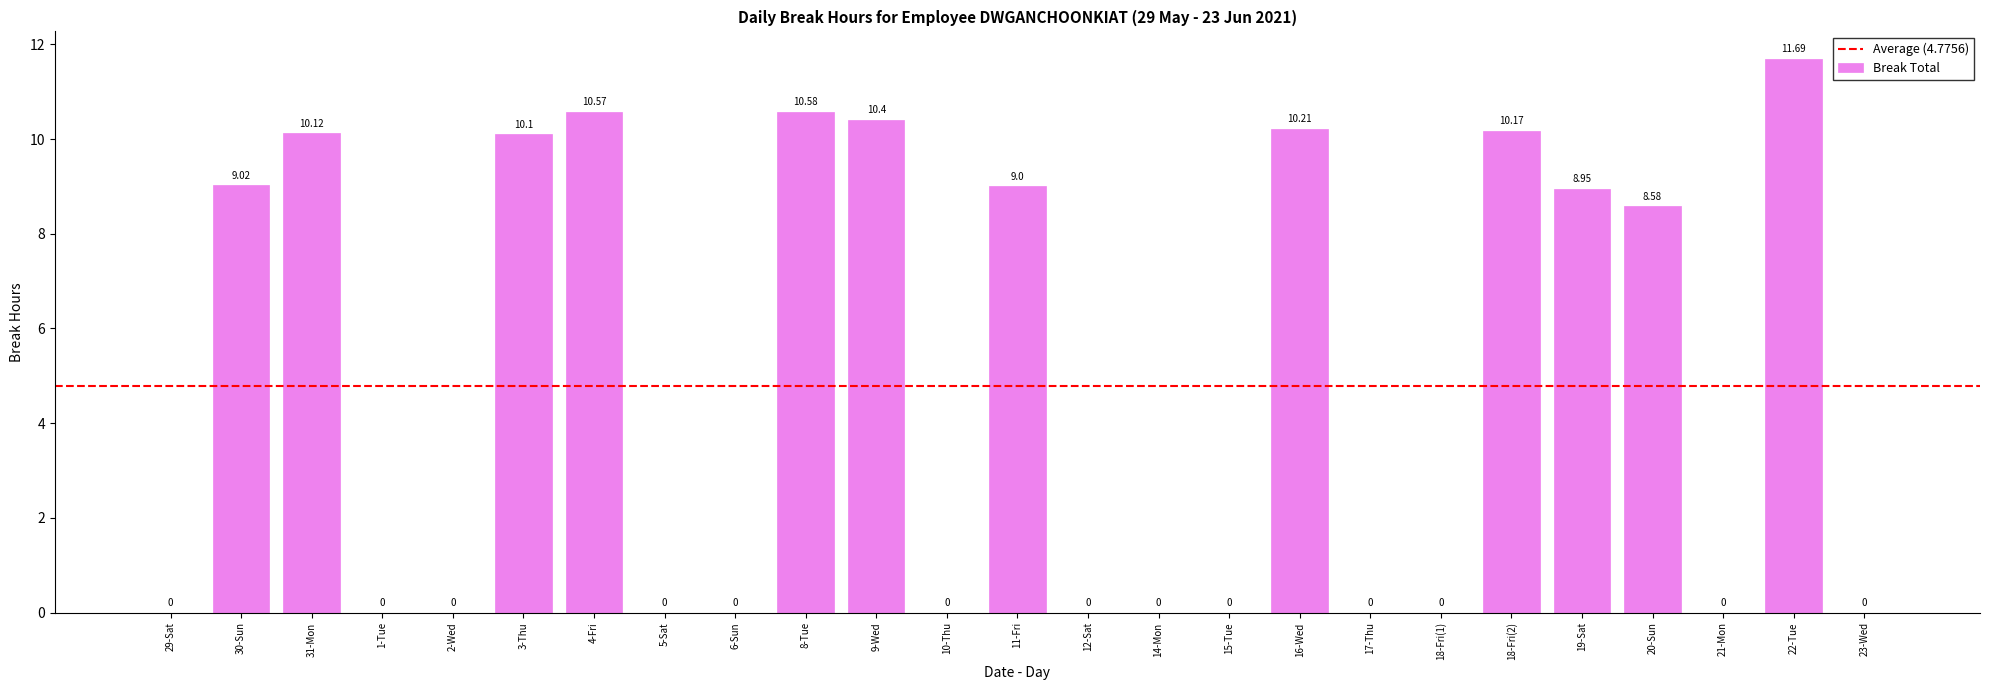

What is the change in value from 11-Fri to 21-Mon?

-9.0